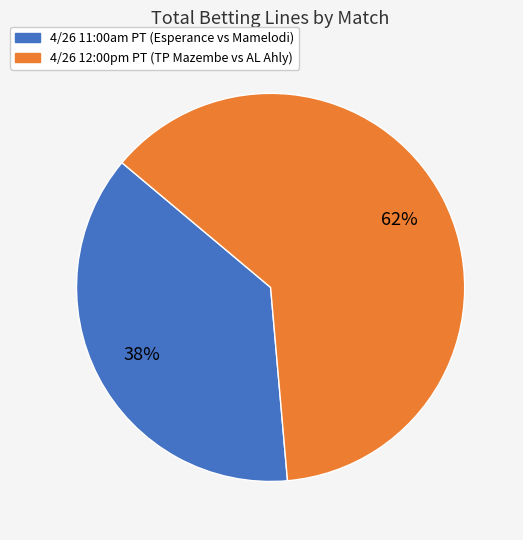

Is there any slice that represents more than half of the pie?

Yes